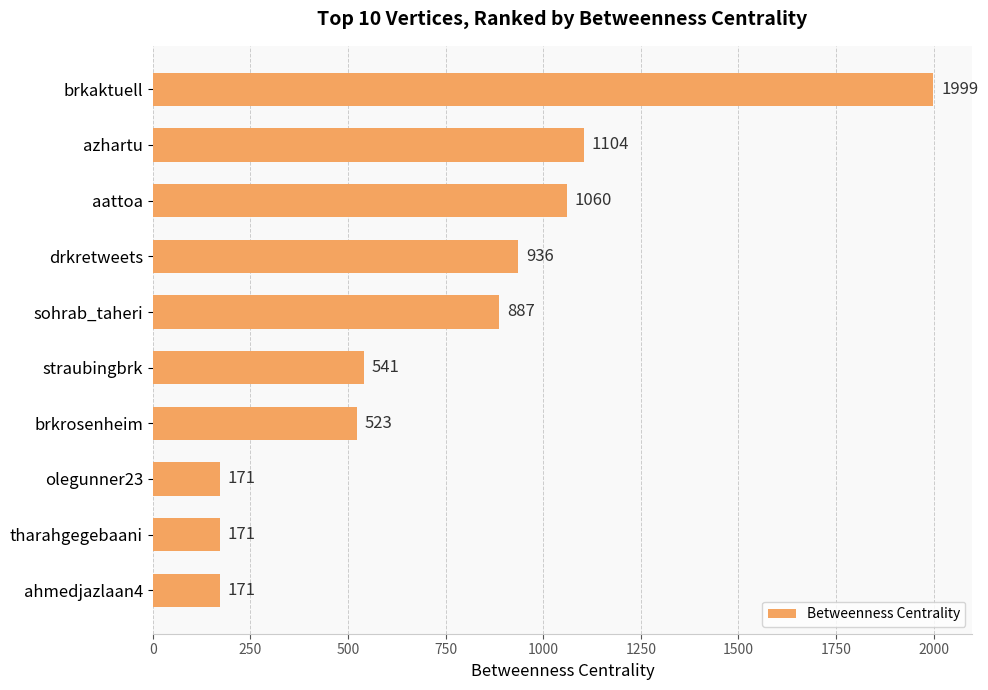

The value at azhartu is 1104. True or false?

True